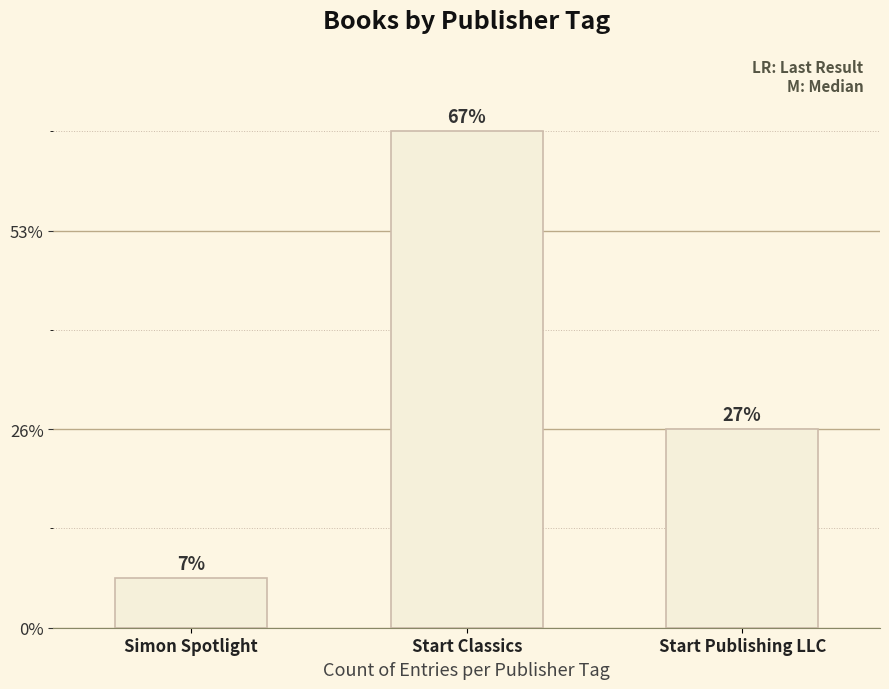

Does the chart contain any negative values?

No